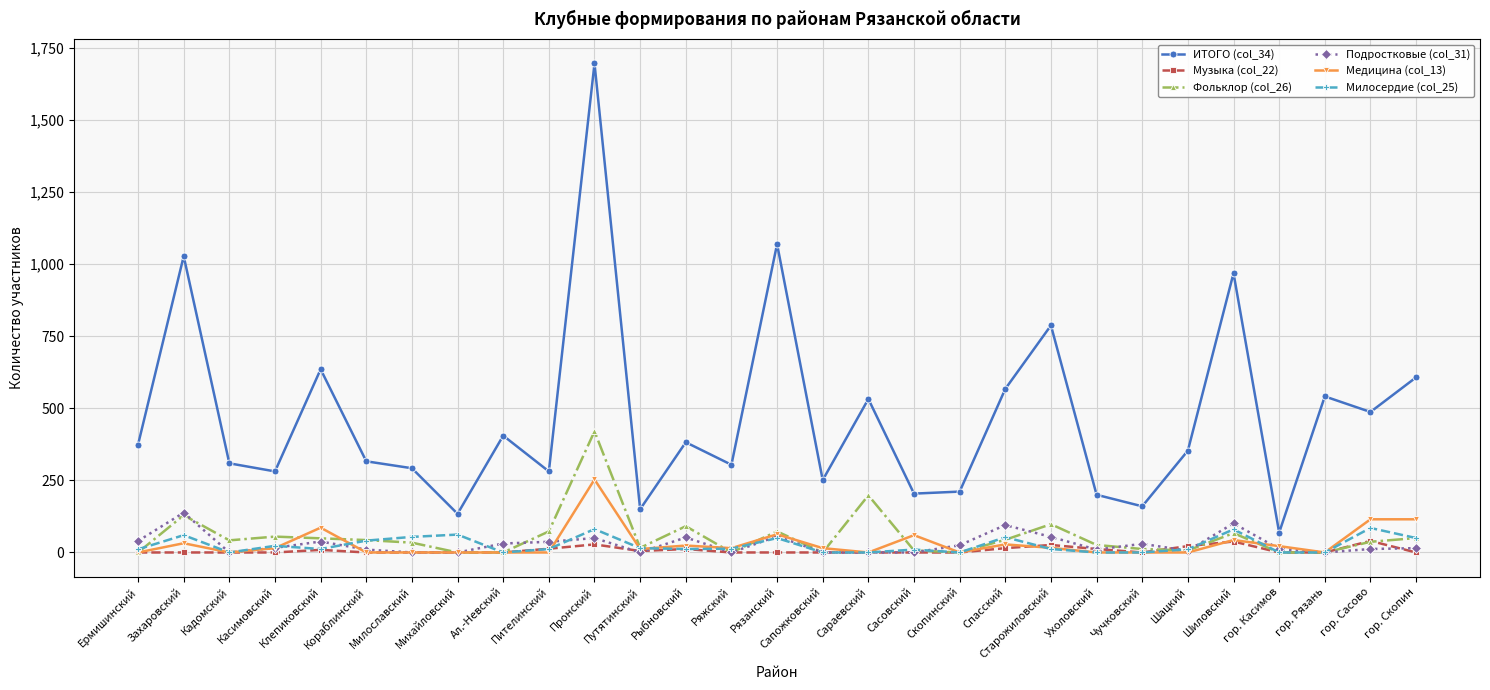

What is the label of the 18th point from the right?

Путятинский